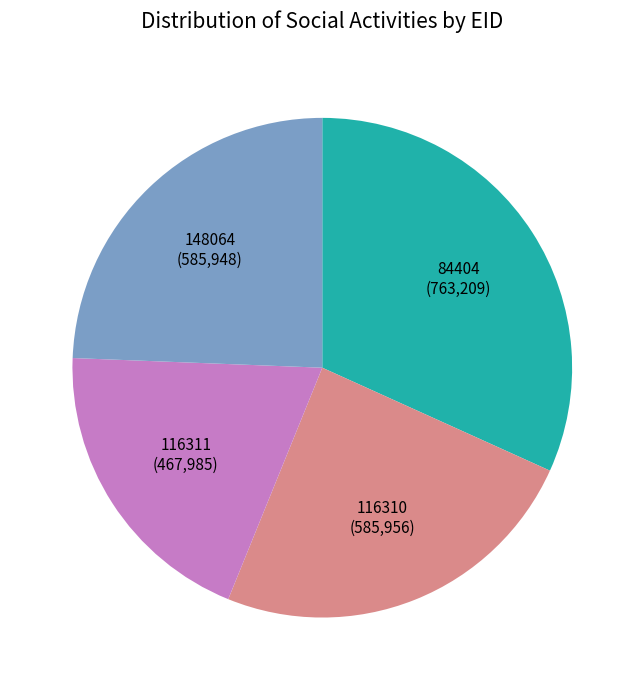

Is there a majority slice in this chart?

No